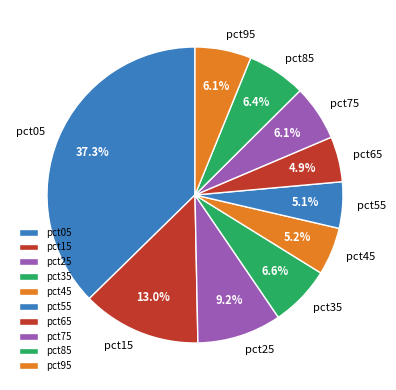

Is it true that pct55 is 1% of the pie?

False